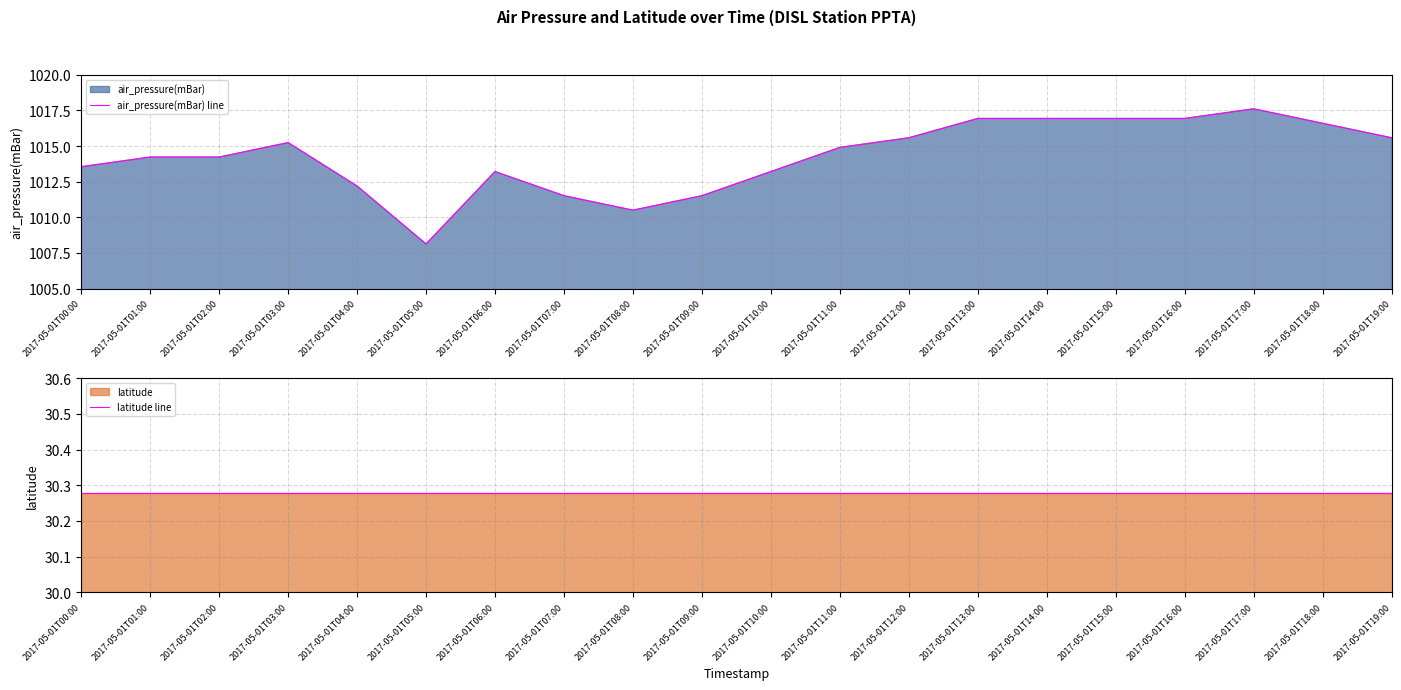

At which label does air_pressure(mBar) line reach its peak?

2017-05-01T17:00